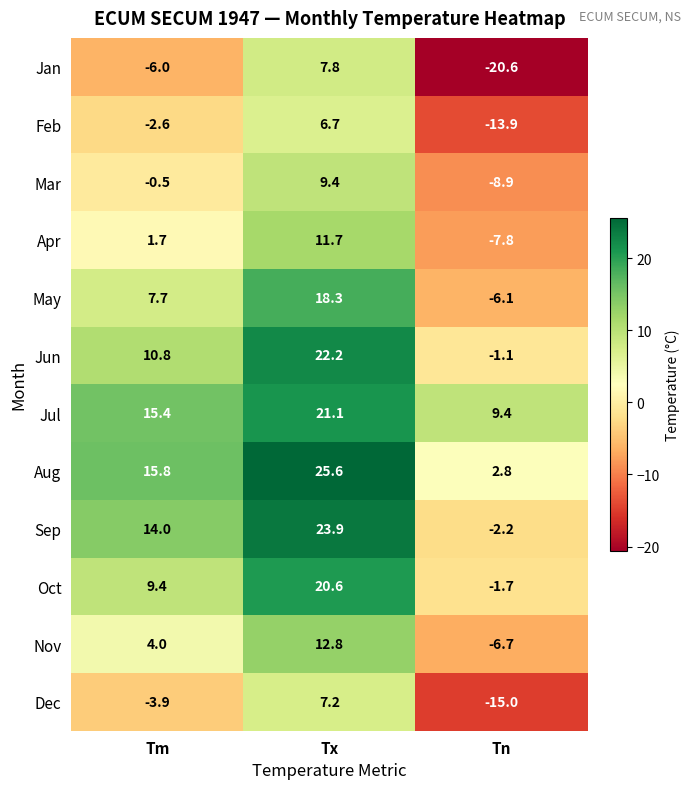

What is the difference between the maximum and second lowest values in the Jul series?

5.7